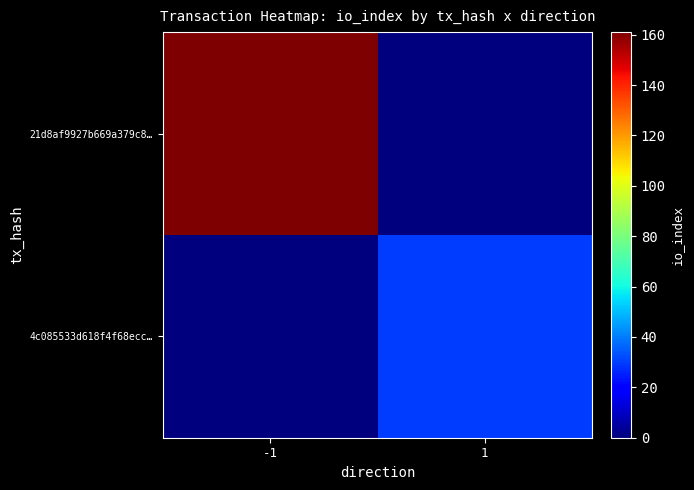

Which category has the lowest value across all series?

1